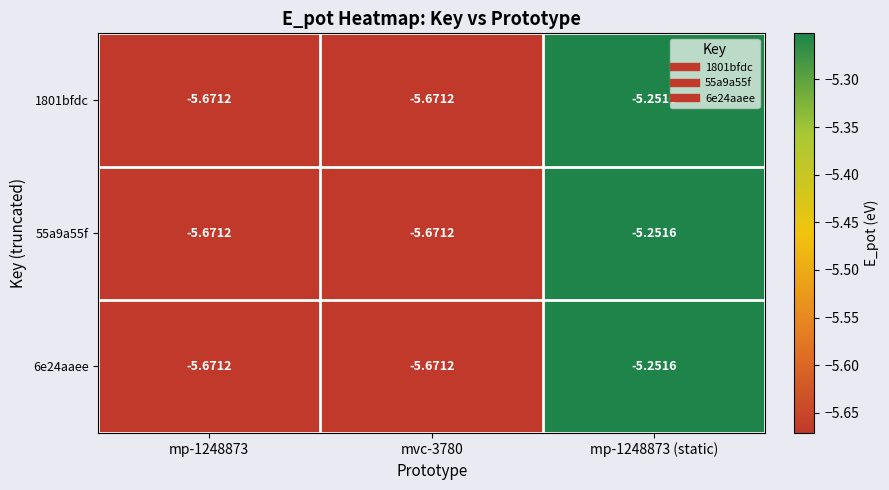

Is the value of 1801bfdc at mvc-3780 greater than the value of 55a9a55f at mp-1248873 (static)?

No